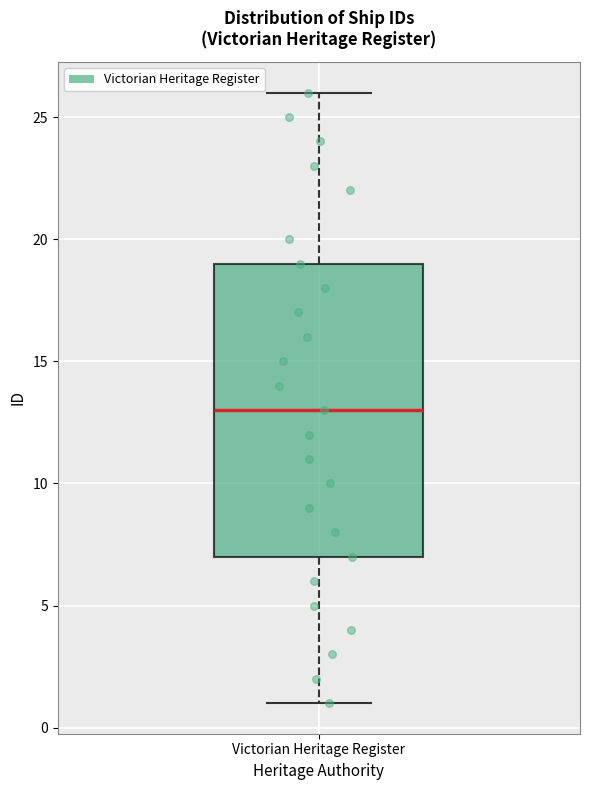

Transcribe this box plot: give where the median line is, the range the box spans, and where the two whiskers end, as read against the y-axis. The values are not printed on the chart, so give them approximately, as read against the axis.

median 13, box 7 to 19, whiskers 1 to 26